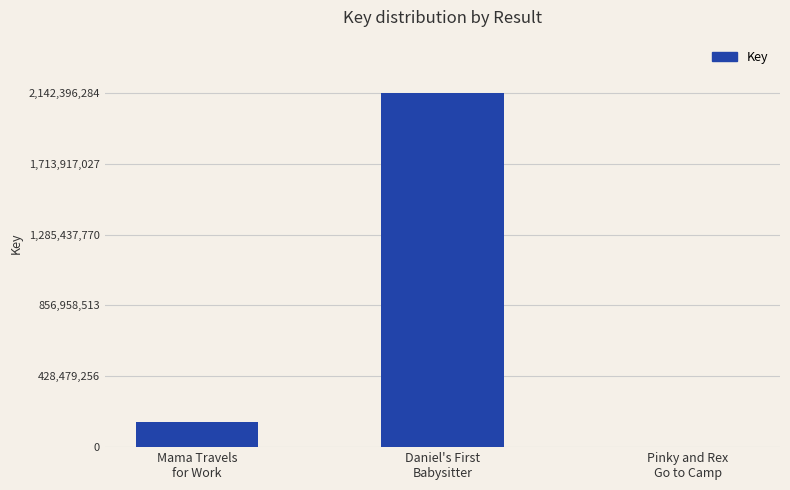

Which category has the highest value across all series?

Daniel's First
Babysitter